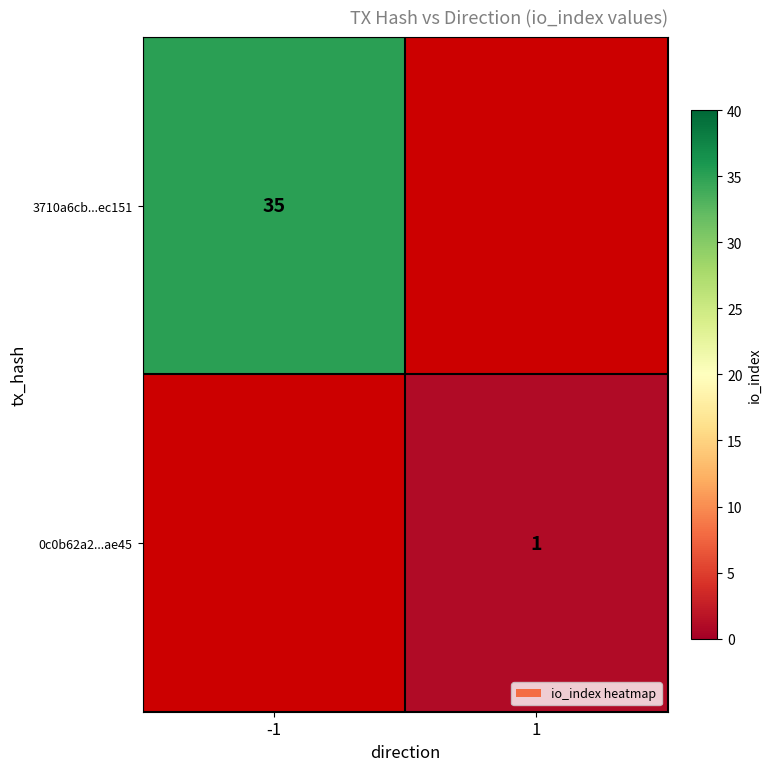

Which has a higher value, -1 or 1?

1